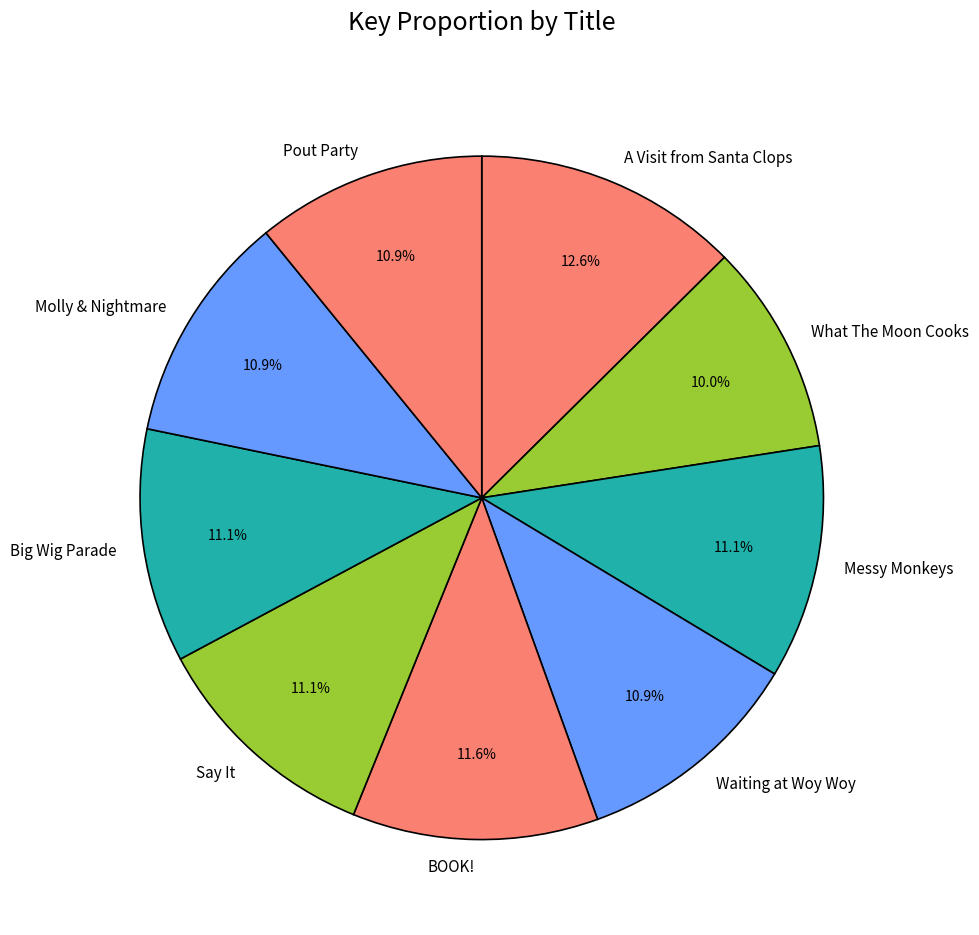

To the nearest percent, what portion does BOOK! represent?

12%